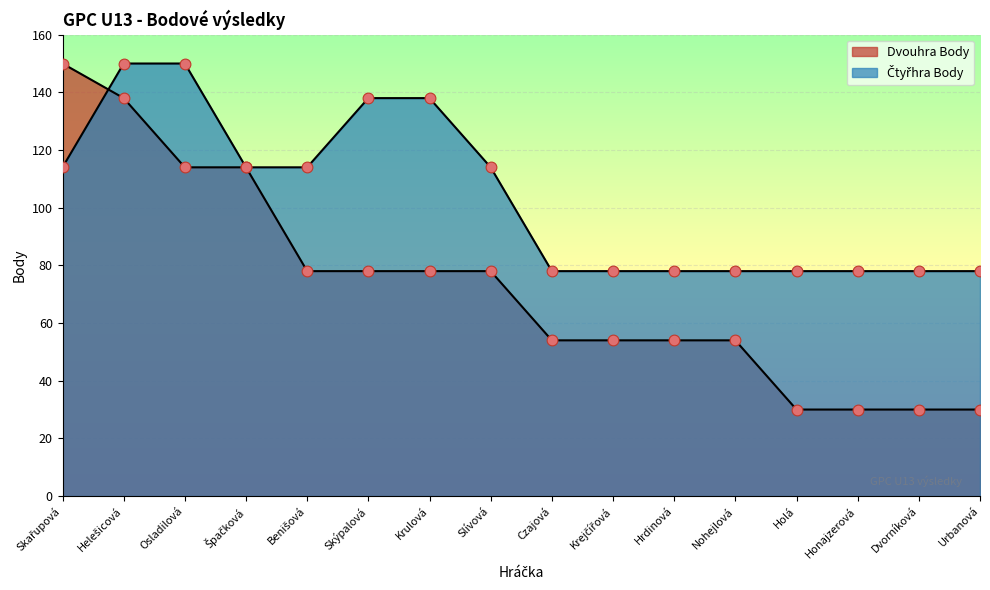

Which series has the widest spread of Y values?

Dvouhra Body